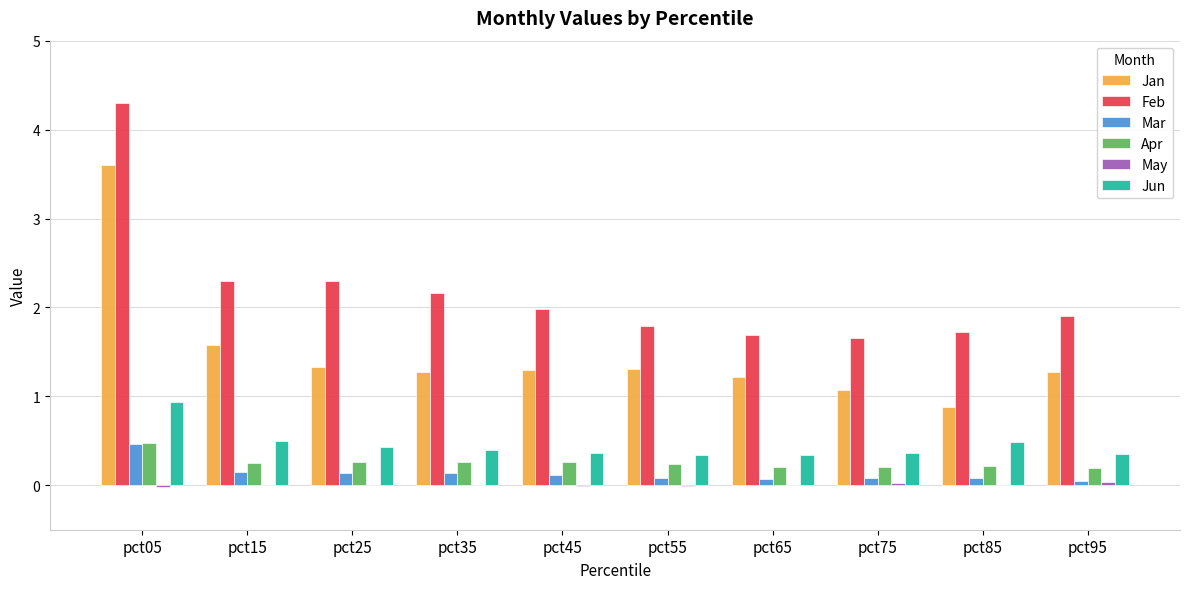

Where does the Jan series first go above 1?

pct05